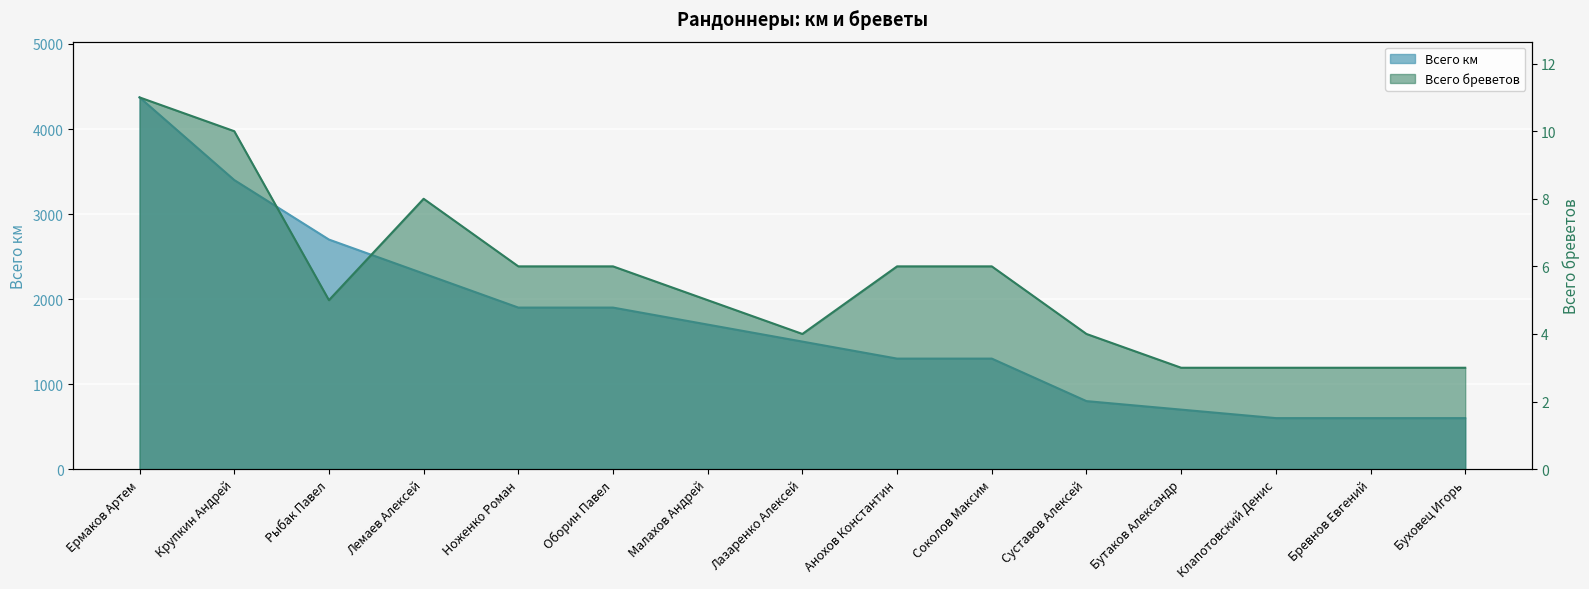

What are all the series names shown in the legend?

Всего км, Всего бреветов